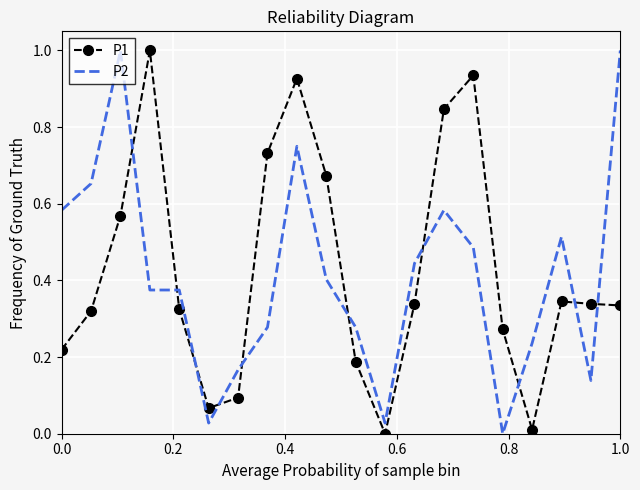

What is the difference between the maximum and minimum values in the P1 series?

1.0